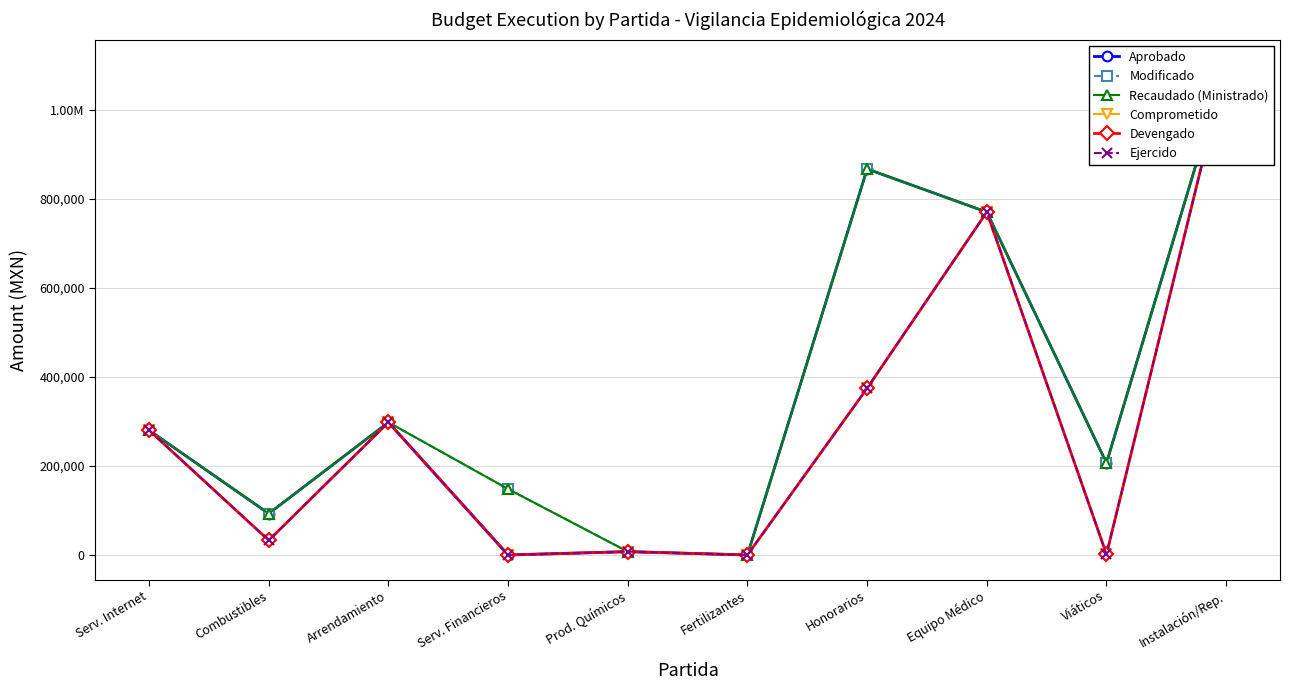

How many series are shown in this chart?

6